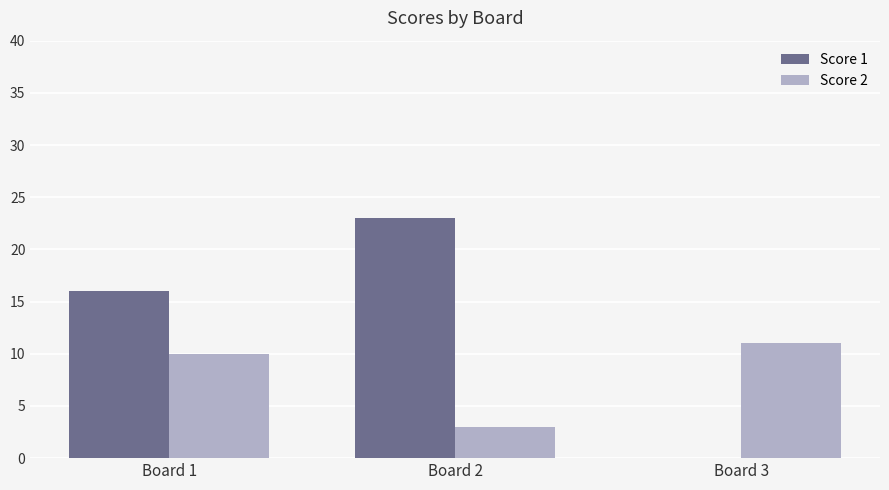

How many positive values does the Score 1 series have?

2